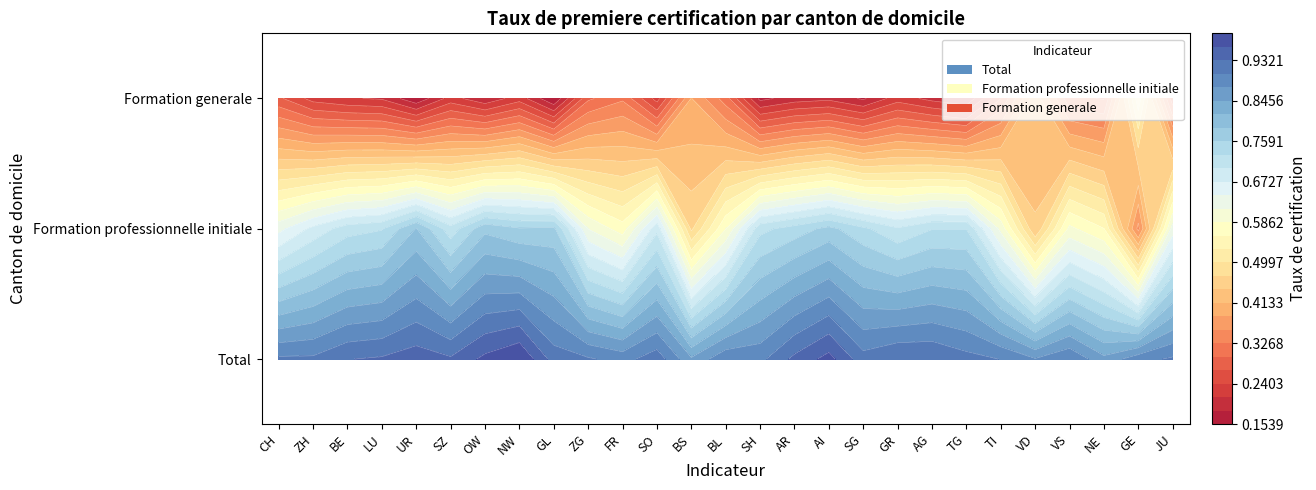

Is the value of Formation generale at ZH greater than the value of Total at SG?

No